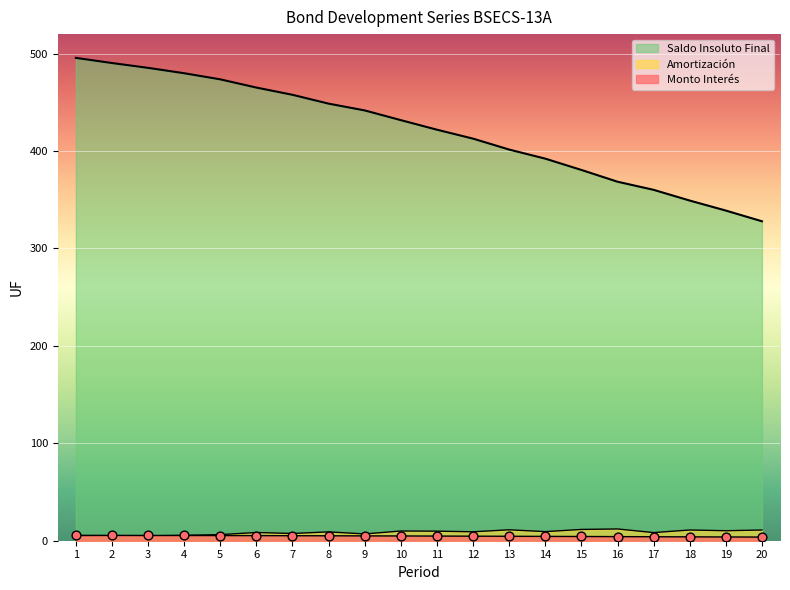

Which series has the largest Y range (max minus min)?

Saldo Insoluto Final